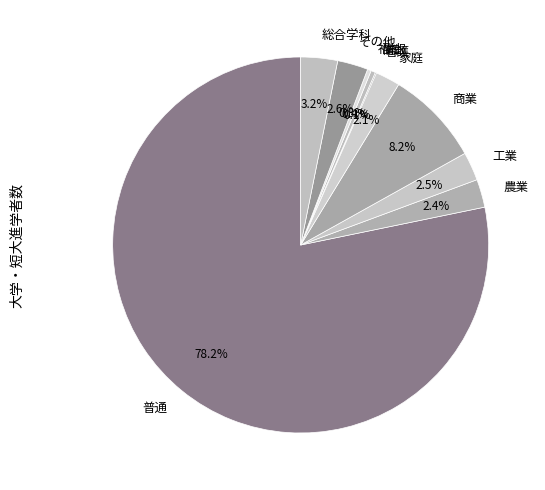

To the nearest percent, what is the difference between the largest and smallest slice percentages?

78%